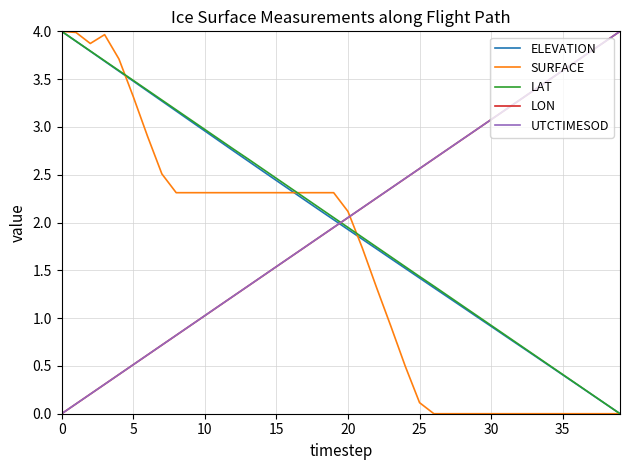

True or false: UTCTIMESOD and LAT cross at least once.

True